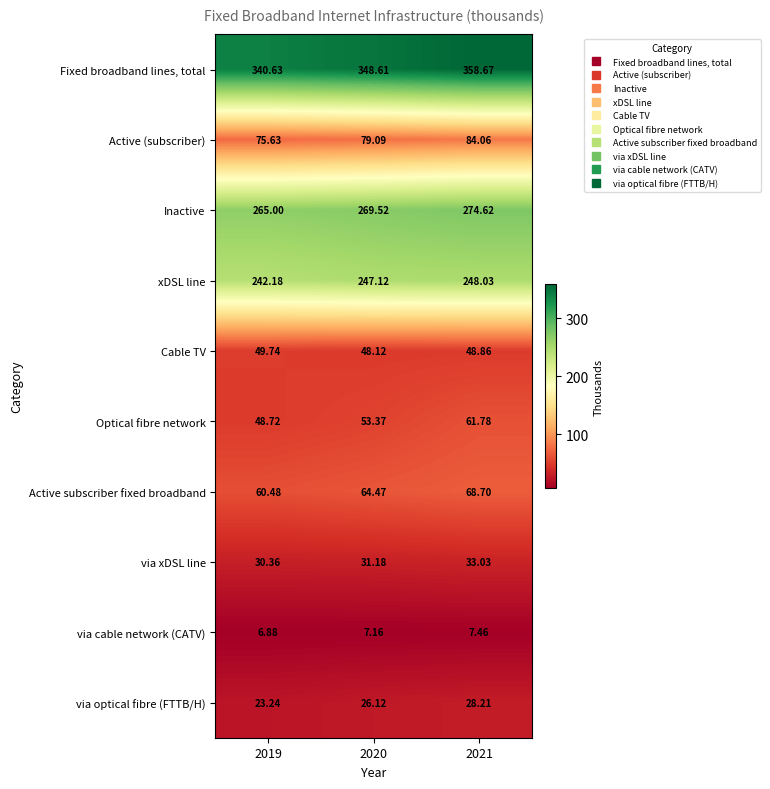

Rank the series by their maximum value, from lowest to highest.

via cable network (CATV), via optical fibre (FTTB/H), via xDSL line, Cable TV, Optical fibre network, Active subscriber fixed broadband, Active (subscriber), xDSL line, Inactive, Fixed broadband lines, total